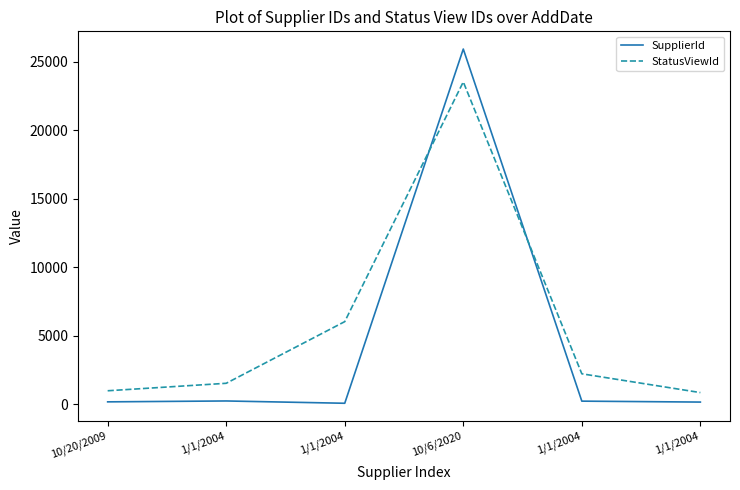

What are all the series names shown in the legend?

SupplierId, StatusViewId